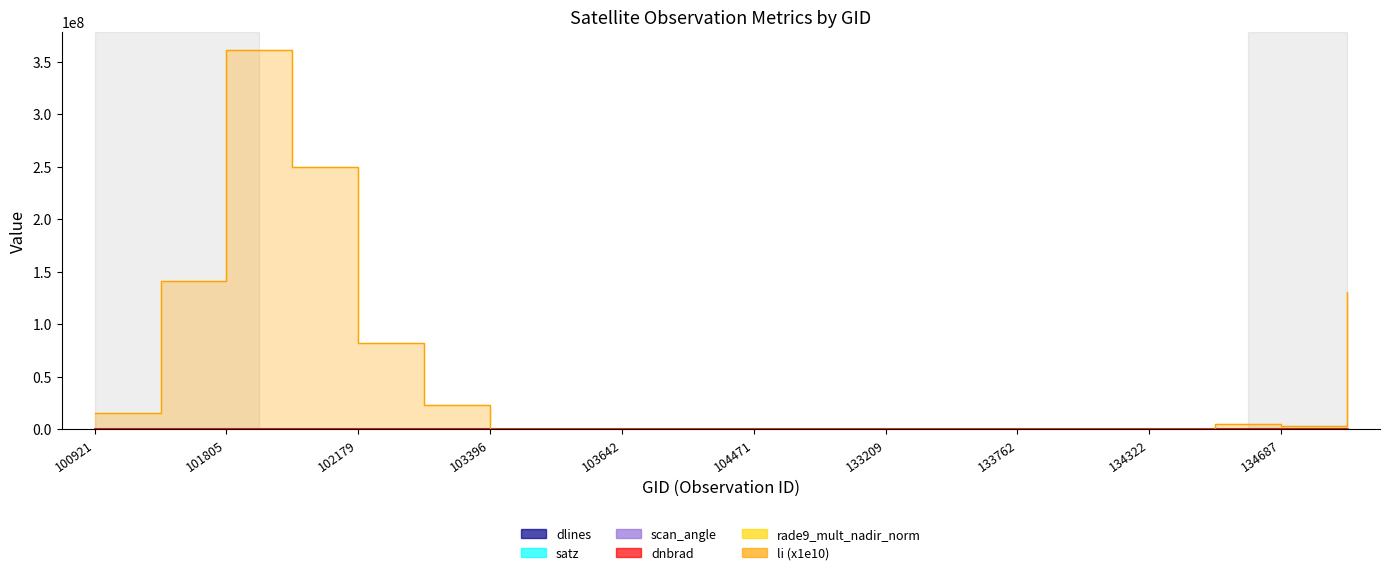

Which series has the largest total across all categories?

li